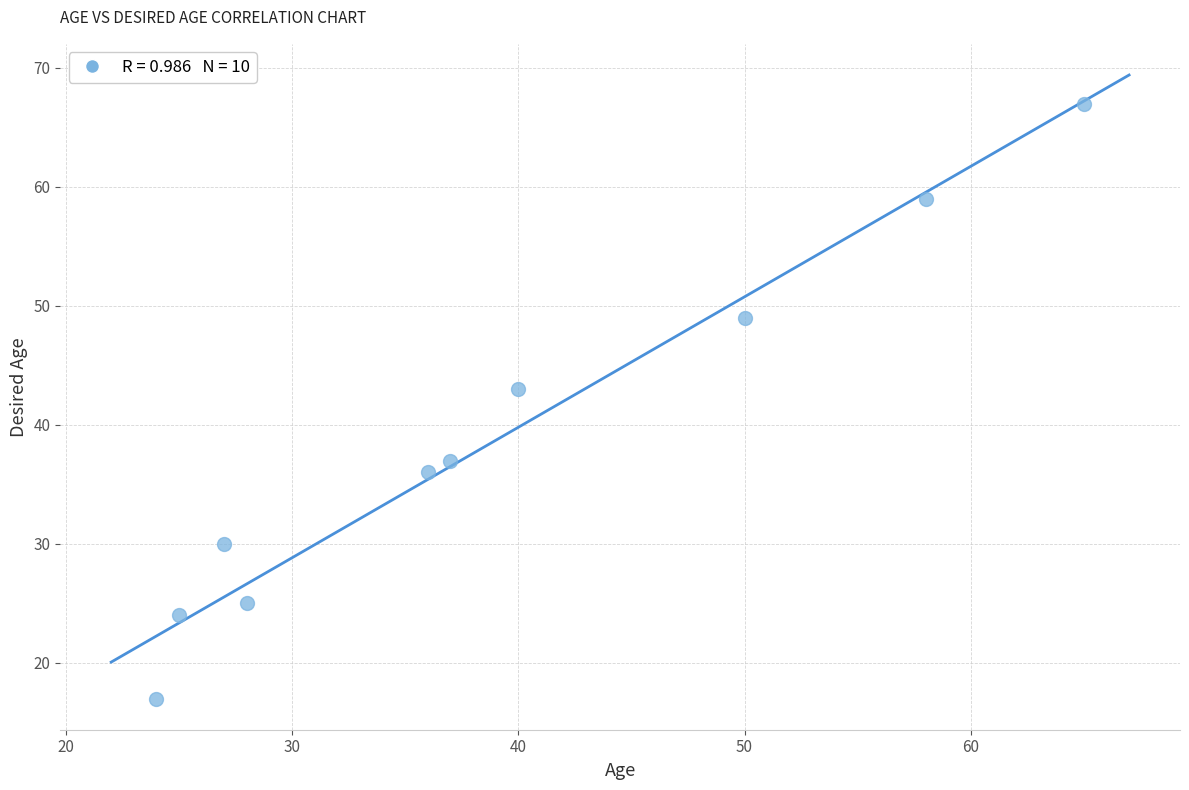

What is the range of X values (max minus min)?

41